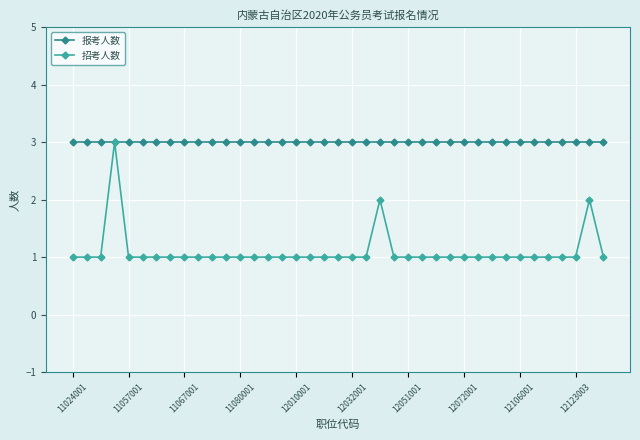

Does the chart have visible grid lines?

Yes